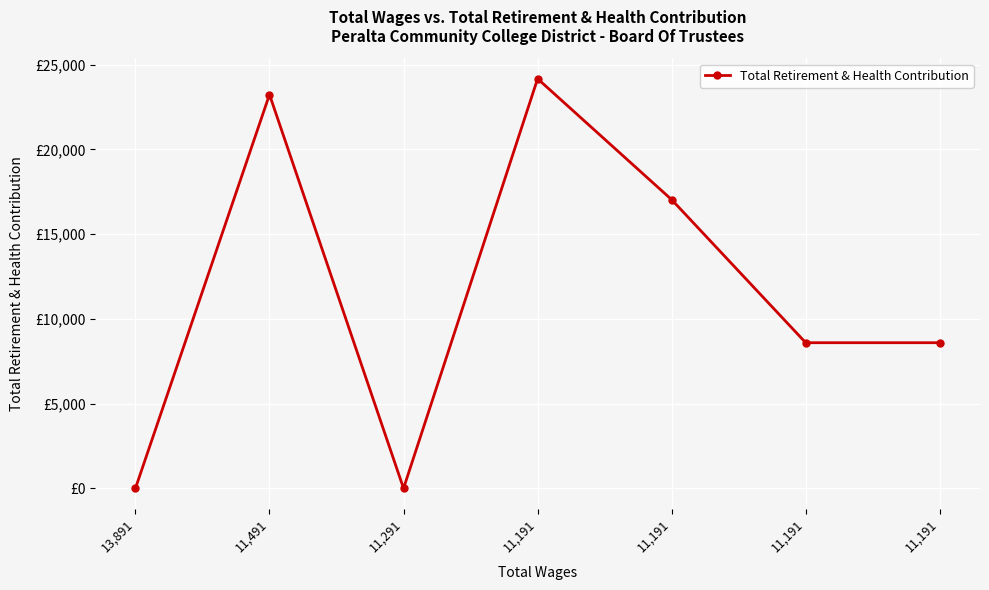

List the labels in order of value, largest first.

11,191, 11,491, 11,191, 11,191, 11,191, 13,891, 11,291